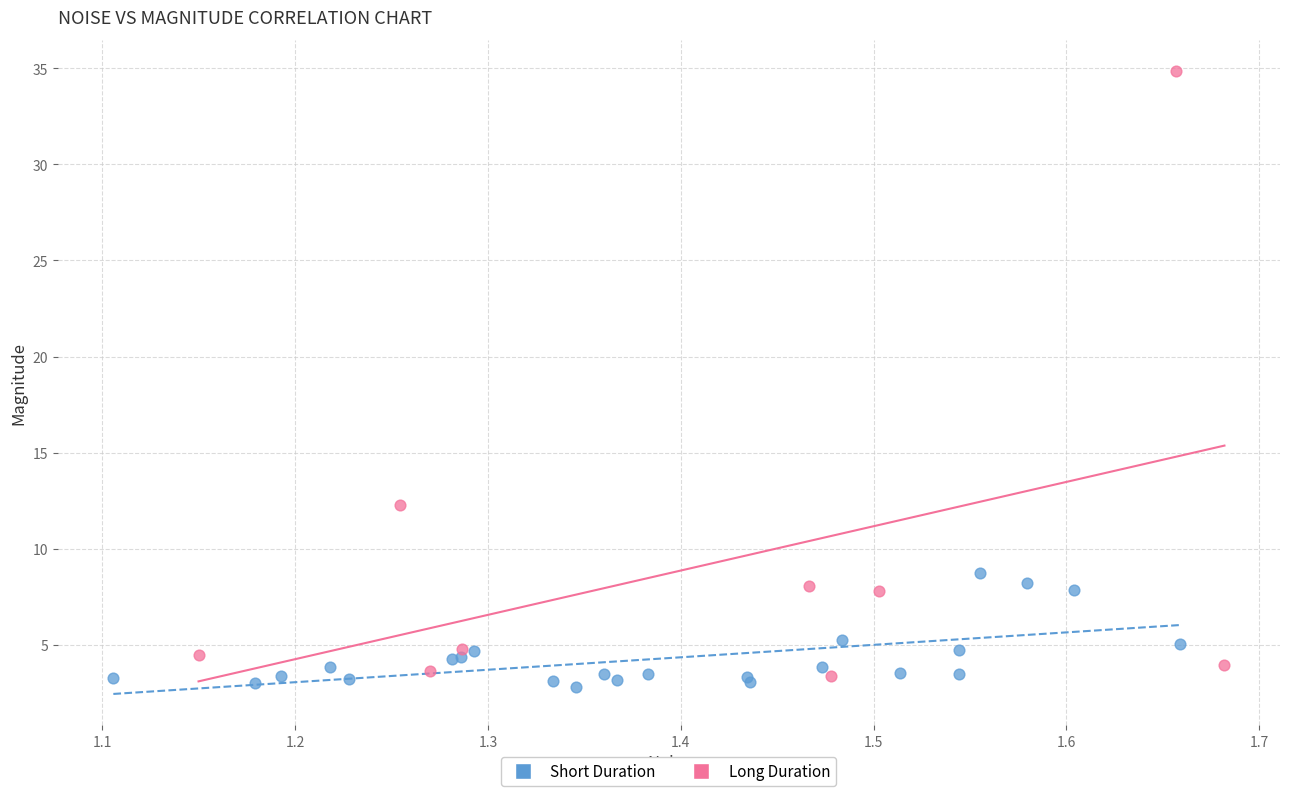

Which series contains the lowest Y value?

Short Duration